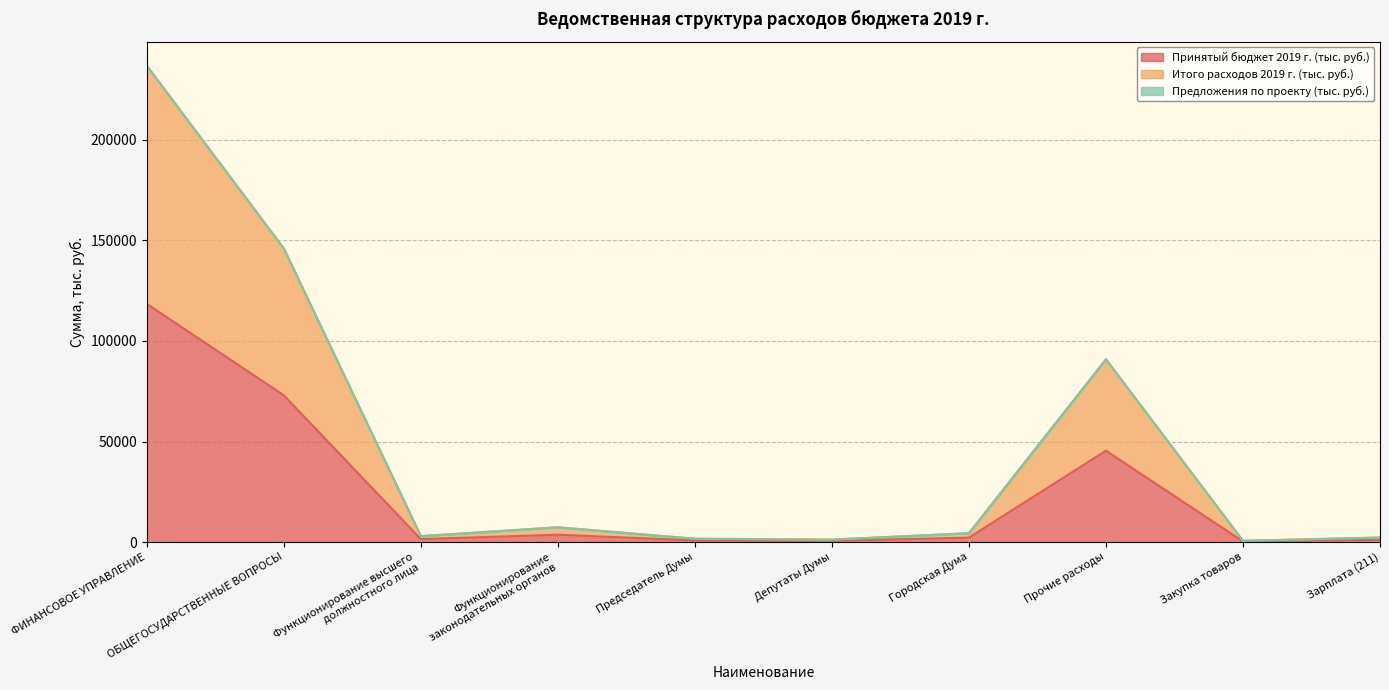

How many data points in Принятый бюджет 2019 г. (тыс. руб.) are above 2219?

5